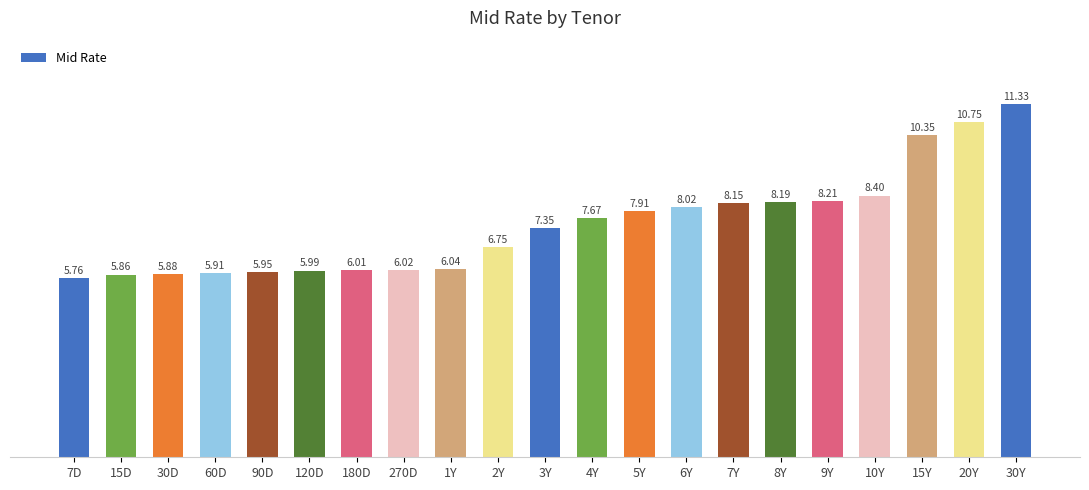

What is the ratio of the value at 10Y to the value at 15Y?

0.8